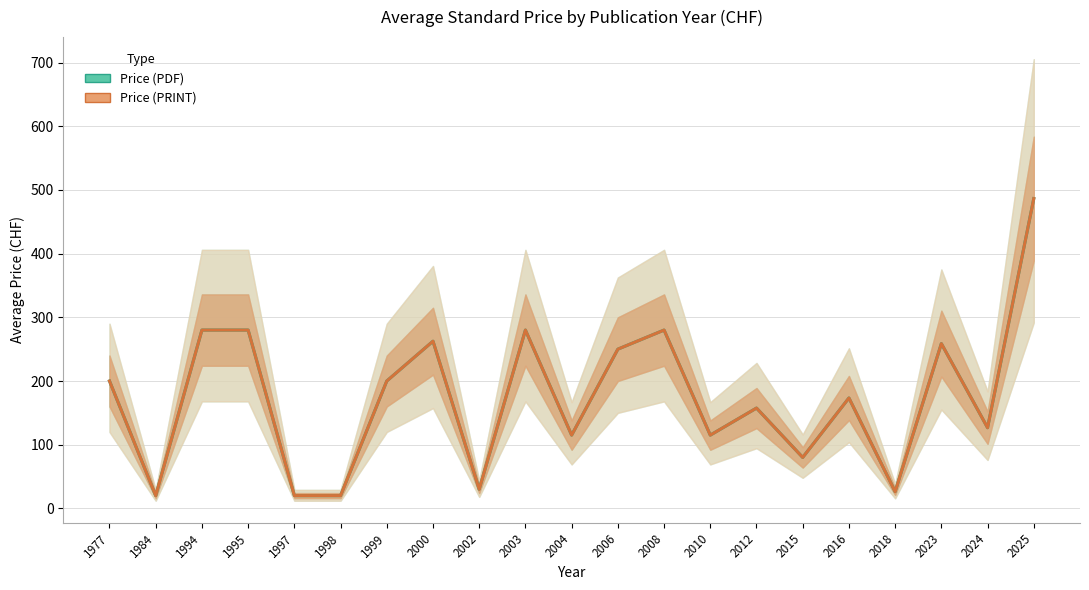

At which category is the sum across all series the highest?

2025